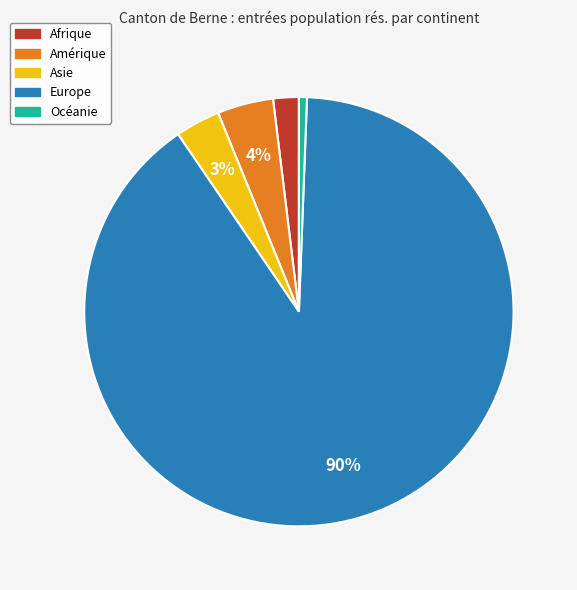

Which has a higher value, Océanie or Europe?

Europe